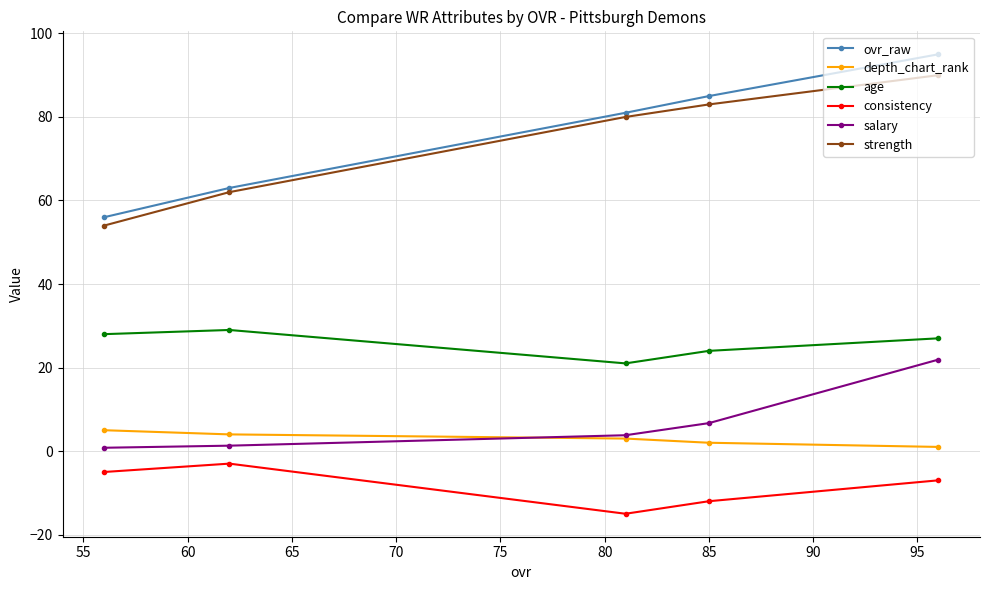

True or false: depth_chart_rank has more than 1 points higher than both neighbors.

False